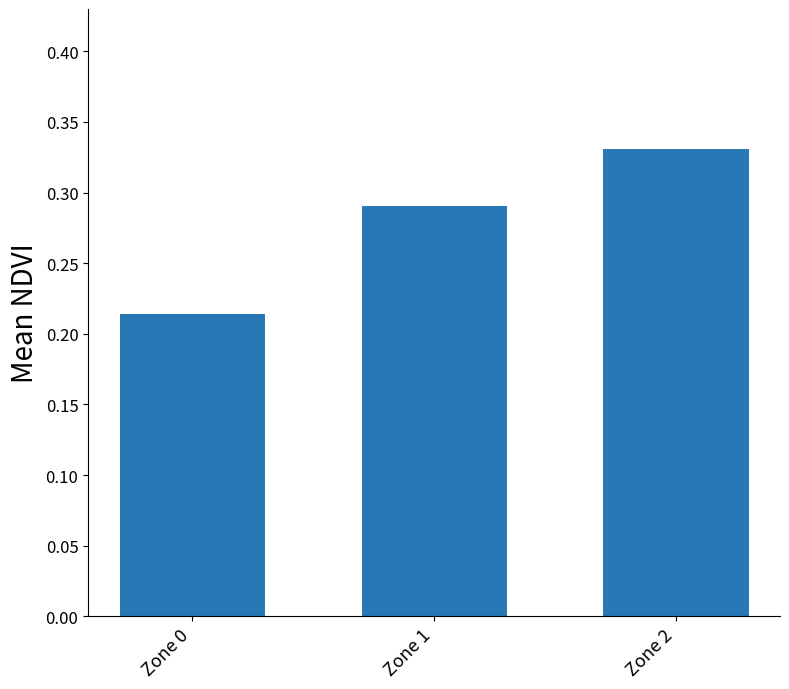

True or false: the data shows 0.4 at Zone 1.

False